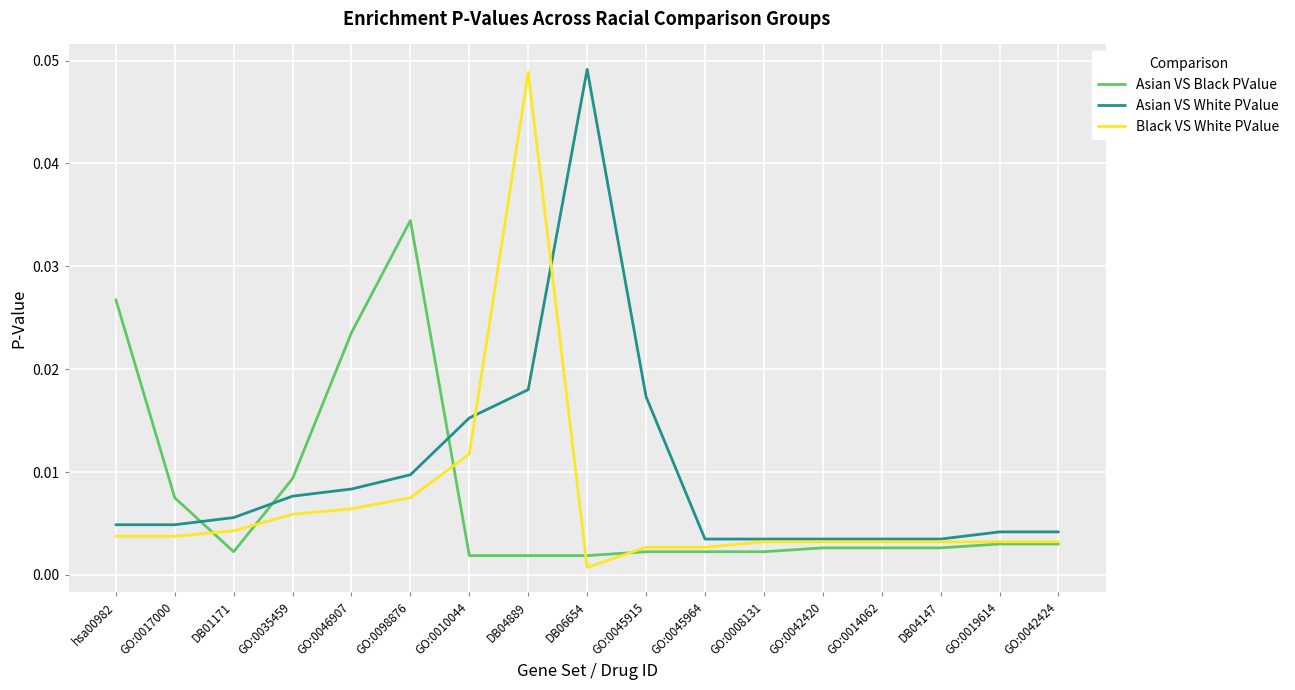

How many lines are shown in the chart?

3